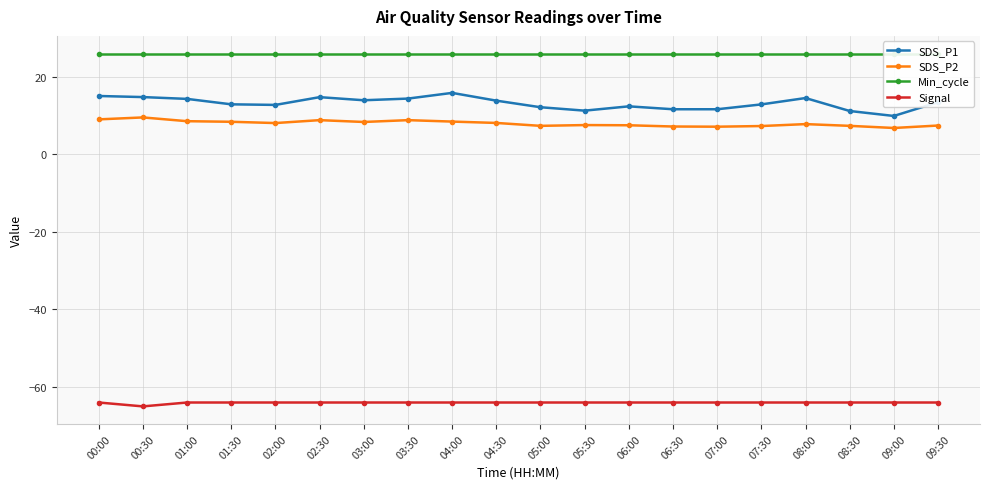

What position from the left is 06:00?

13